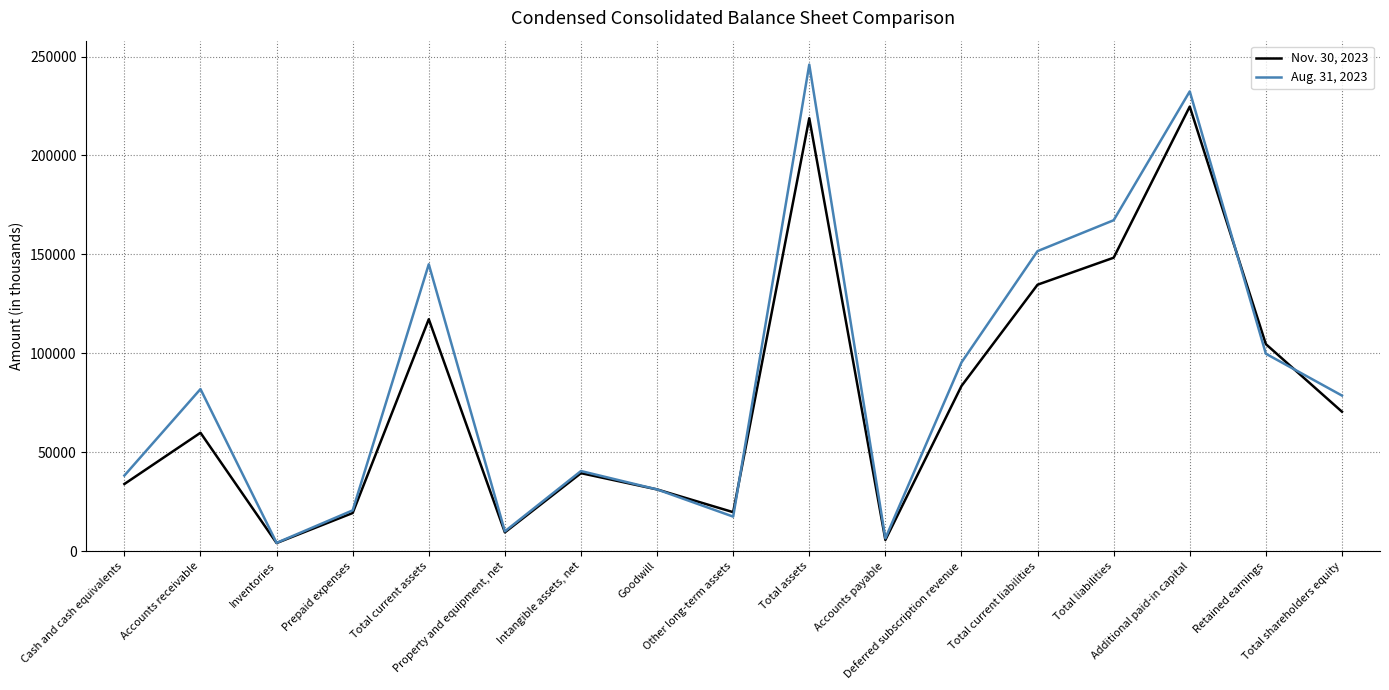

Which series ends up on top after the final intersection of Nov. 30, 2023 and Aug. 31, 2023?

Aug. 31, 2023